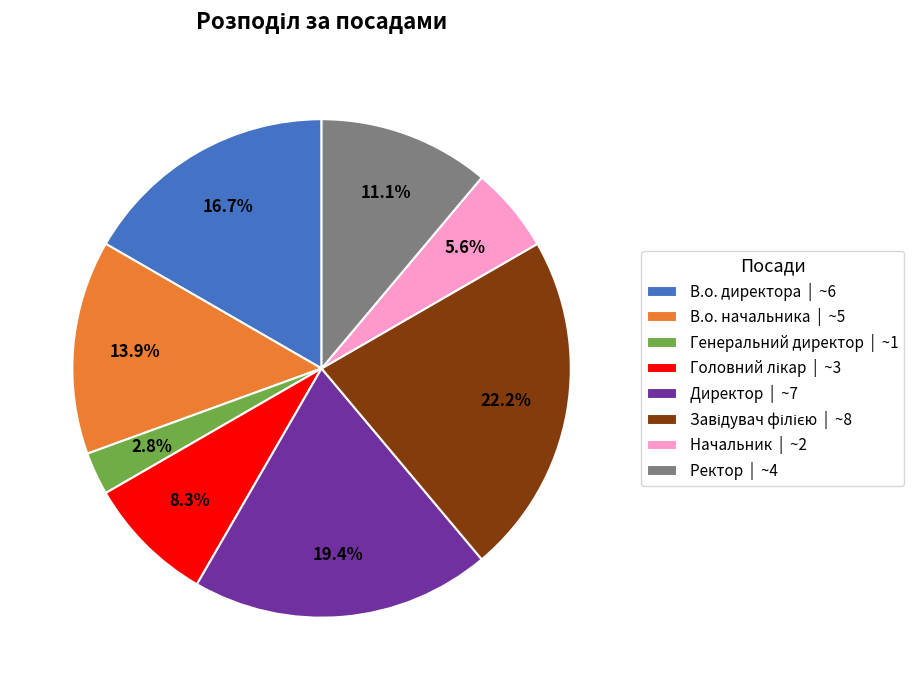

How many segments does this pie chart have?

8